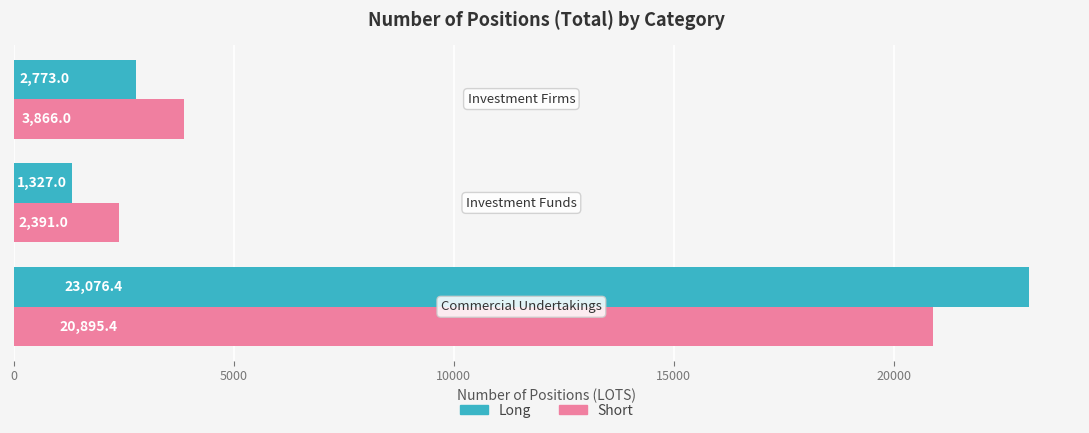

Which series has the largest total across all categories?

Long